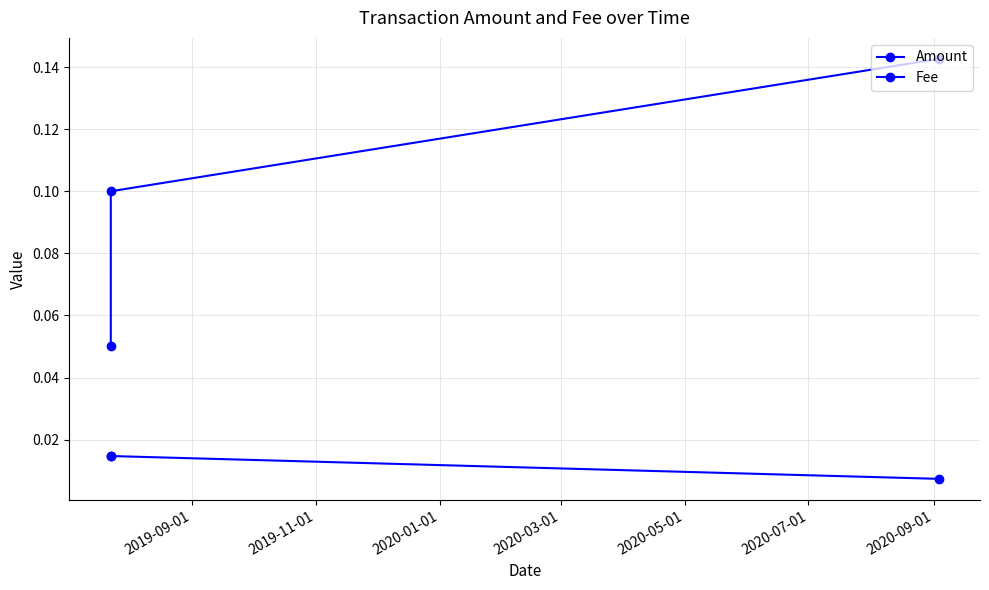

Count the number of categories in the chart.

3